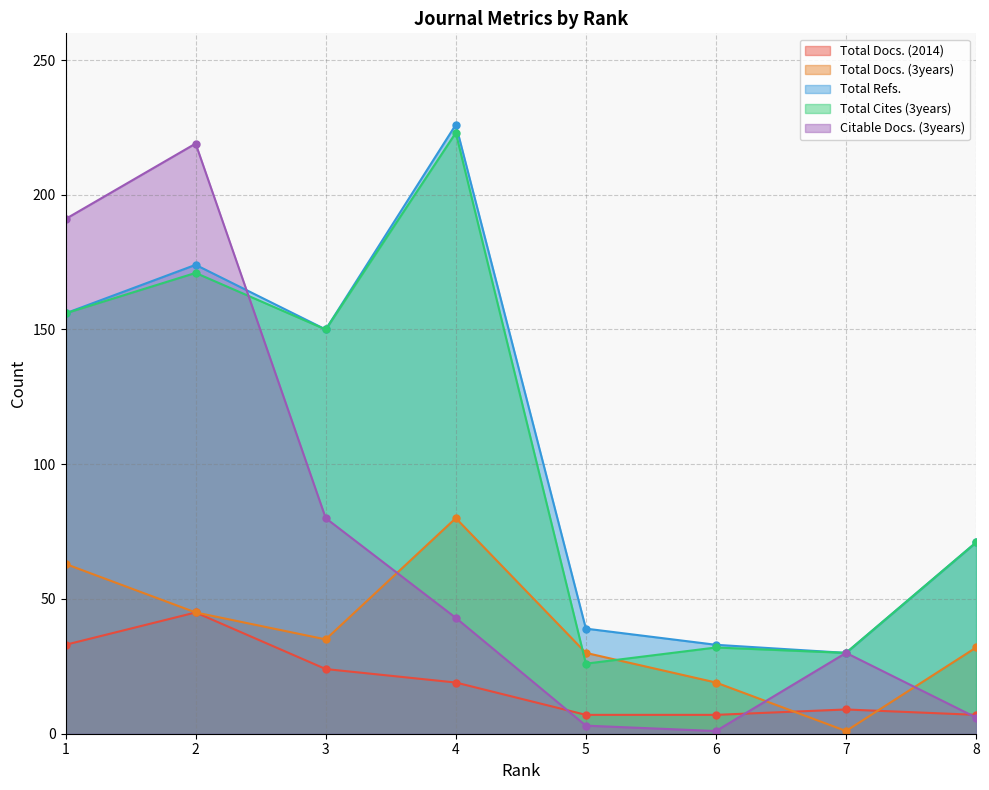

What is the total value across all series at 3?

439